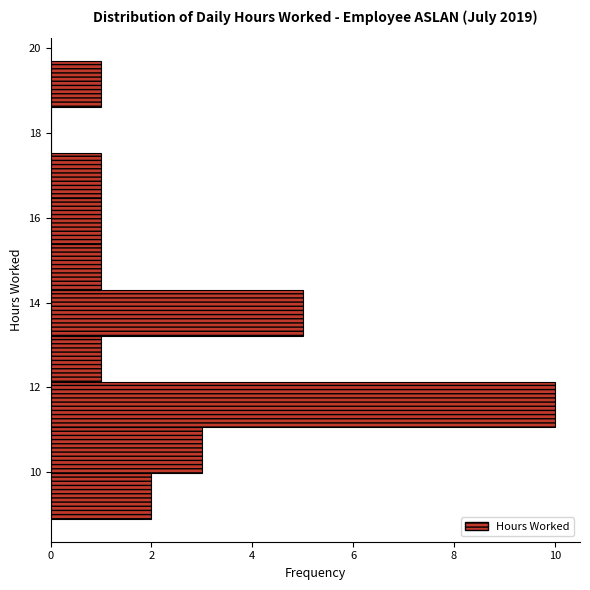

Reading bottom to top, list every bar in this chart as the range it spans on the y-axis followed by its length. Neither the bar edges nor the lengths are printed on the chart, so give them approximately, as read against the axes.

8.90 to 9.98: 2
9.98 to 11.06: 3
11.06 to 12.14: 10
12.14 to 13.22: 1
13.22 to 14.30: 5
14.30 to 15.38: 1
15.38 to 16.46: 1
16.46 to 17.54: 1
17.54 to 18.62: 0
18.62 to 19.70: 1